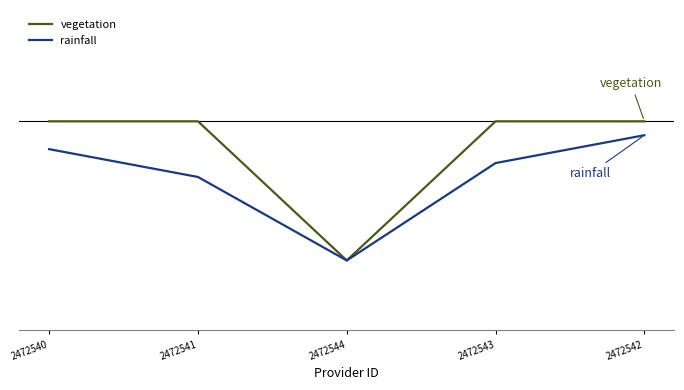

Which category has the lowest value across all series?

2472544